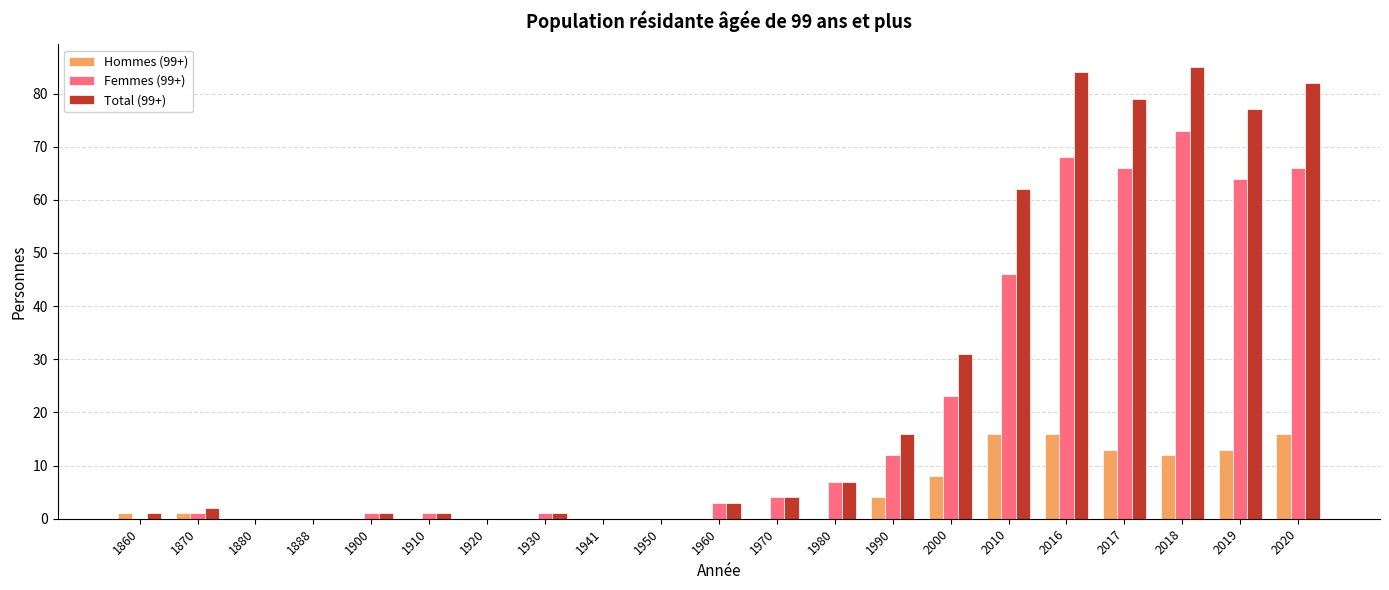

The Hommes (99+) series shows 27 at 2020. True or false?

False